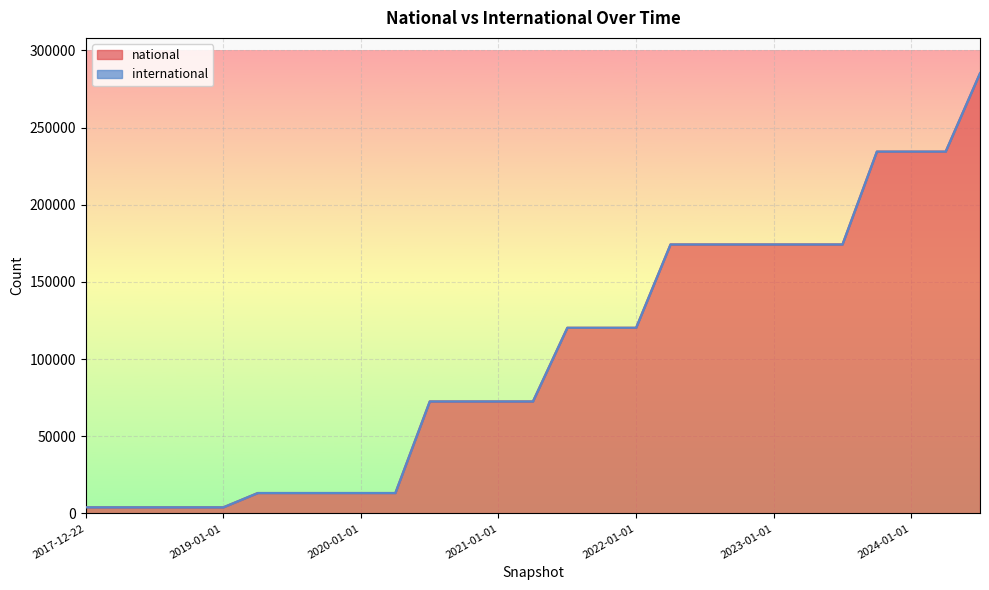

List the labels in order of value, largest first.

2024-07-01, 2023-10-01, 2024-01-01, 2024-04-01, 2022-04-01, 2022-07-01, 2022-10-01, 2023-01-01, 2023-04-01, 2023-07-01, 2021-07-01, 2021-10-01, 2022-01-01, 2020-07-01, 2020-10-01, 2021-01-01, 2021-04-01, 2019-04-06, 2019-07-01, 2019-10-09, 2020-01-01, 2020-04-01, 2017-12-22, 2018-04-09, 2018-07-11, 2018-09-28, 2019-01-01